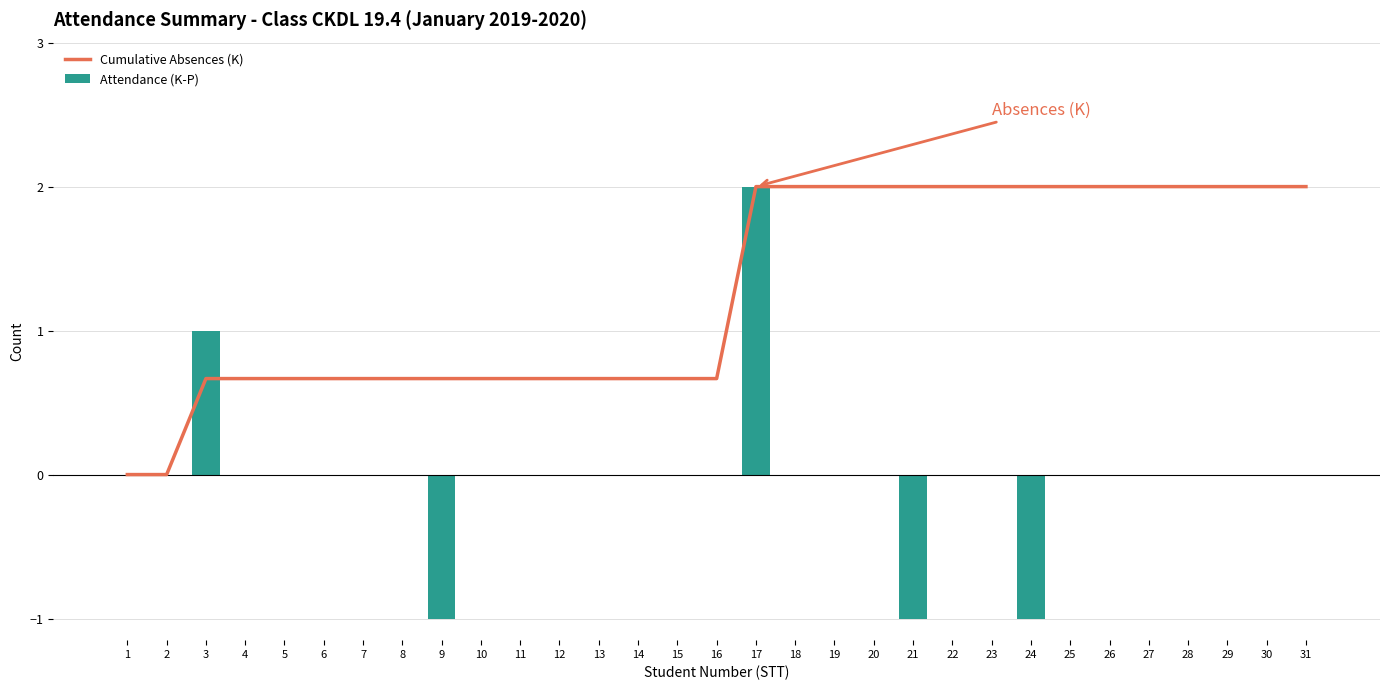

What is the difference between the maximum and minimum values in the Attendance (K-P) series?

3.0